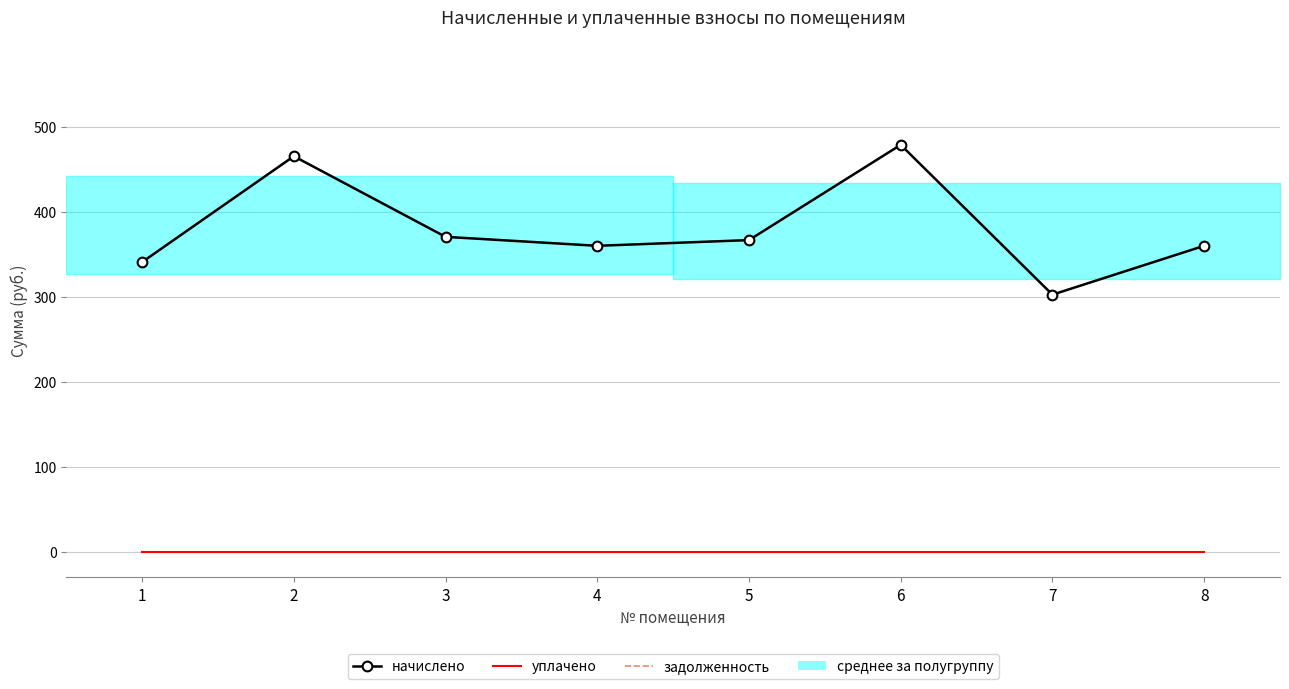

How many lines are shown in the chart?

3